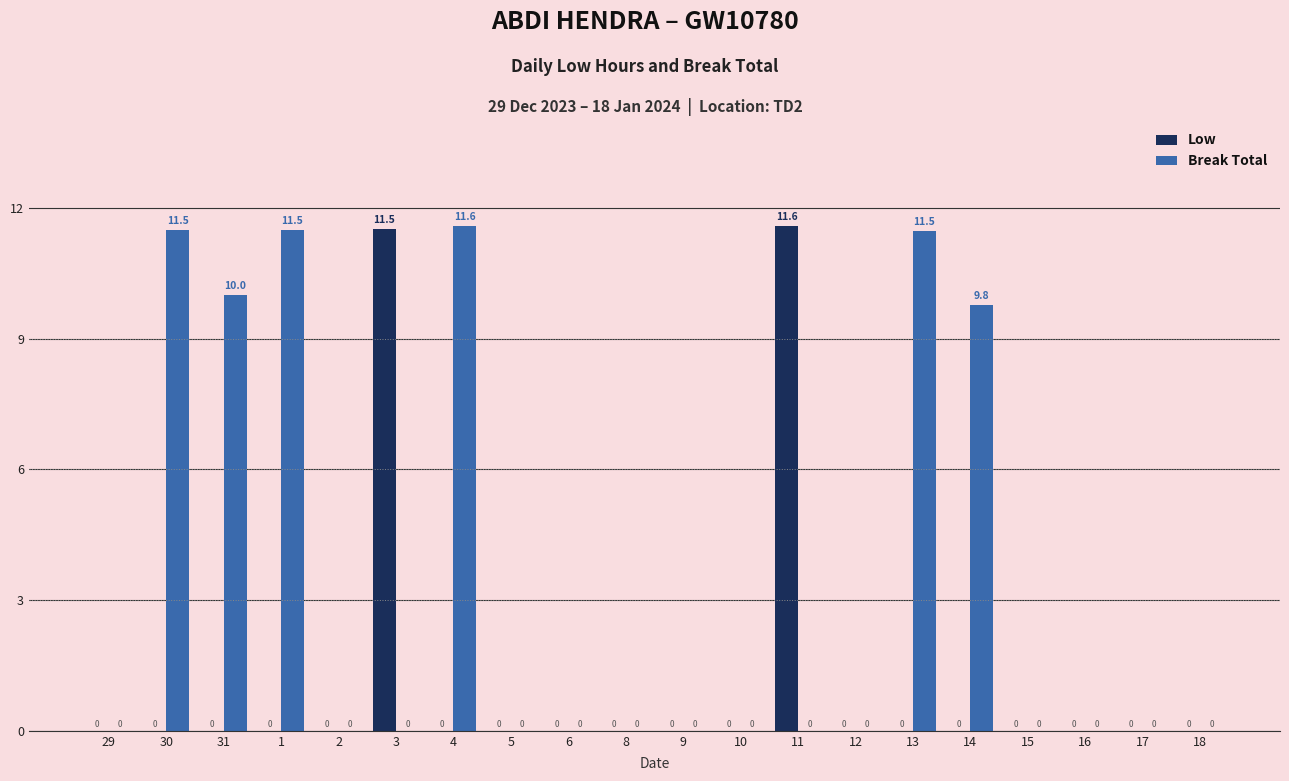

What is the spread (max minus min) of values at 31?

10.0